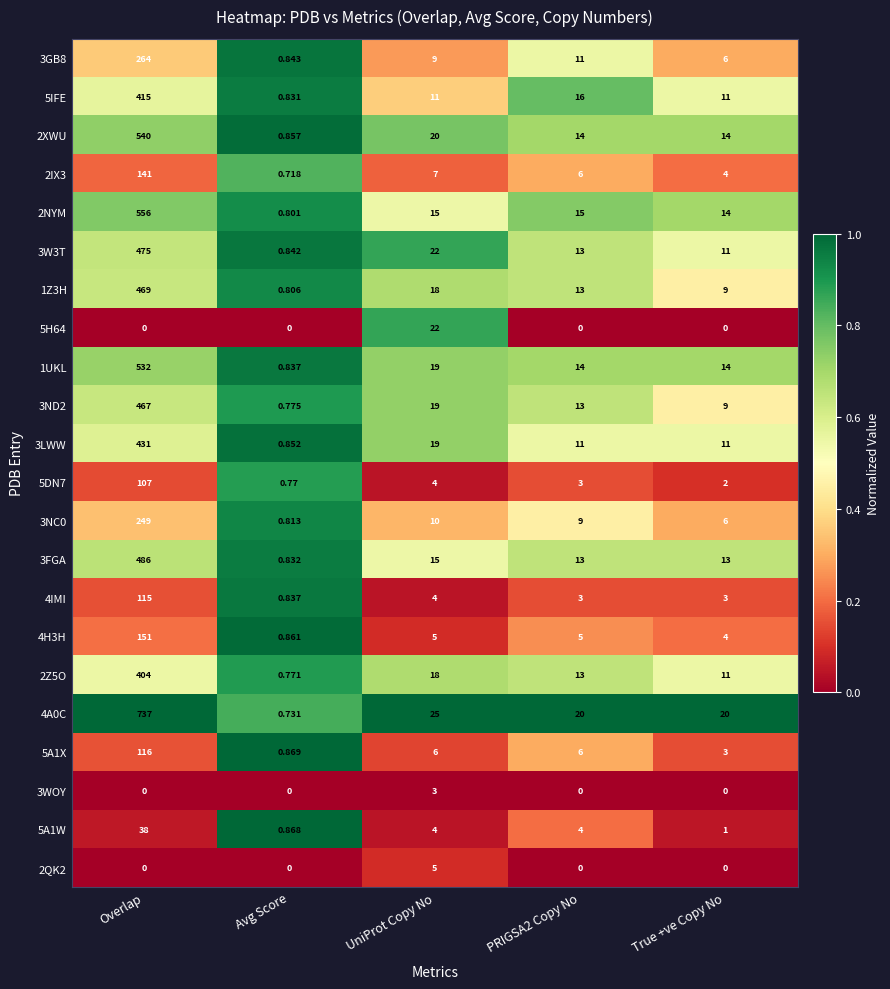

Where does the 2XWU series first go above 14?

Overlap